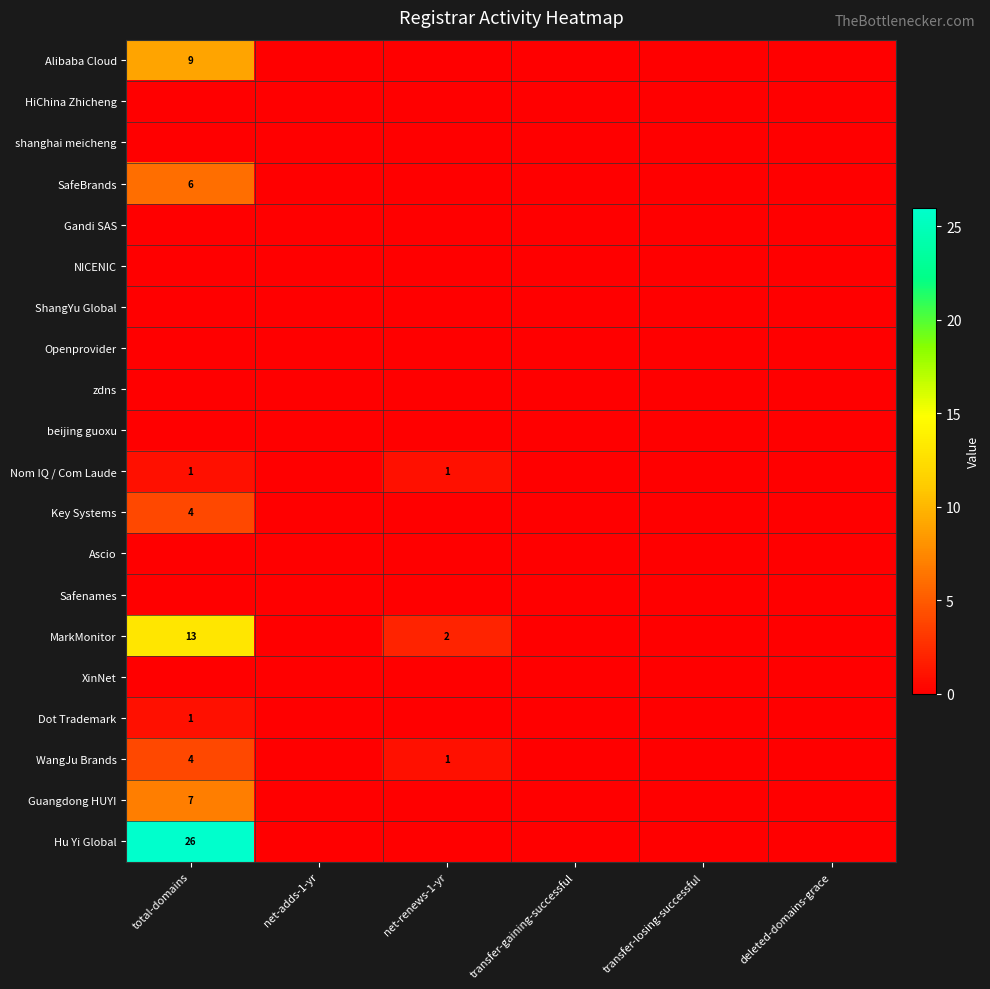

Between total-domains and deleted-domains-grace, which is larger?

total-domains